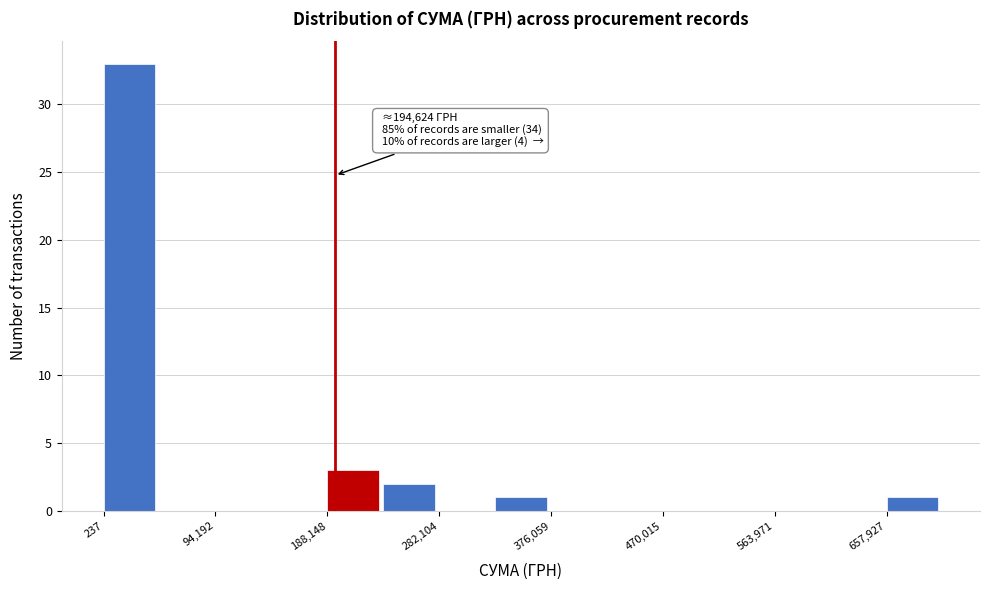

Which range on the x-axis has the tallest bar?

0 to 50000